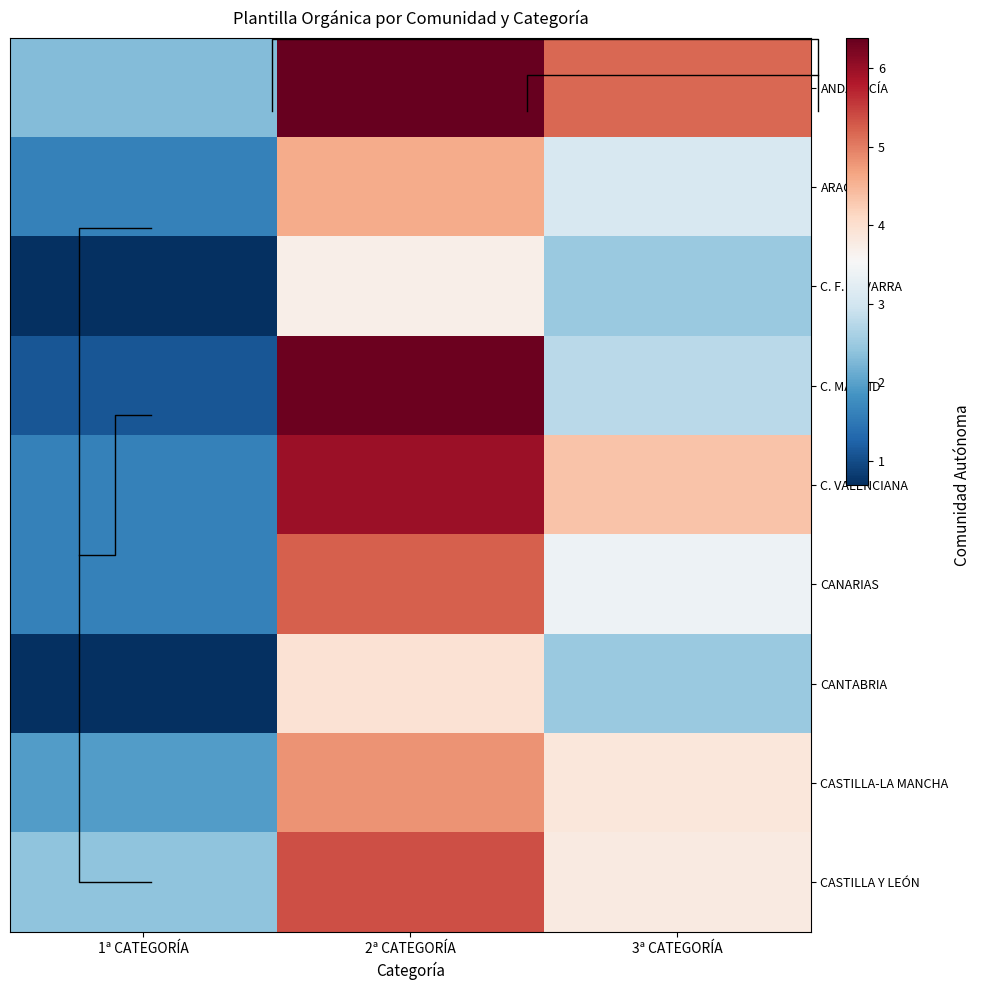

What is the minimum value shown in the chart?

0.7